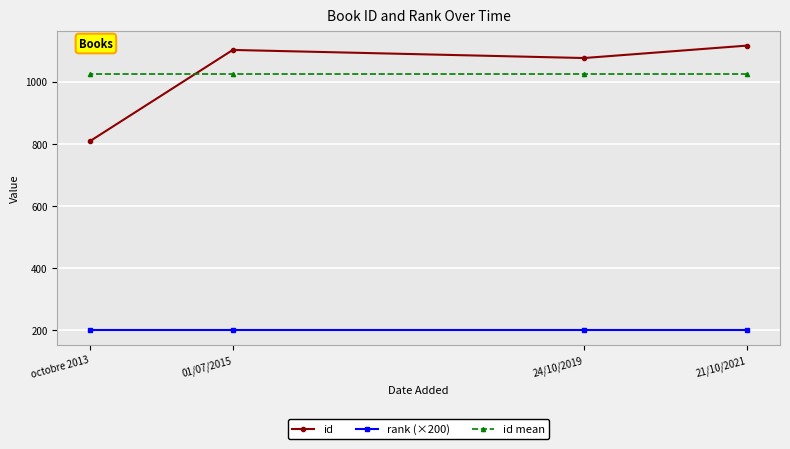

At which category is the sum across all series the highest?

21/10/2021